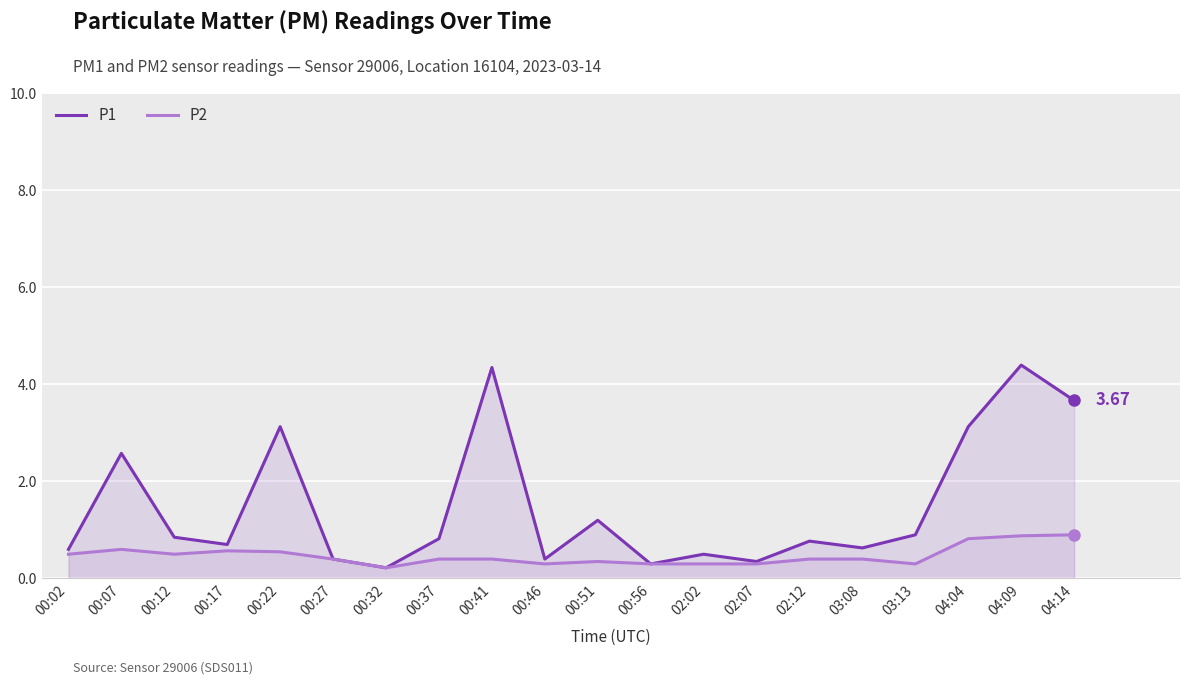

The value of P1 at 00:37 is 0.8. True or false?

True